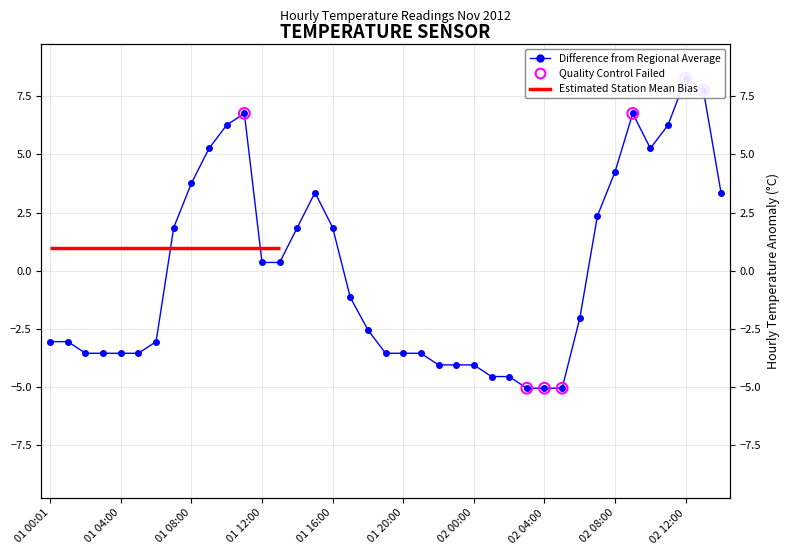

Which has a higher value, 01 13:00 or 02 06:00?

01 13:00